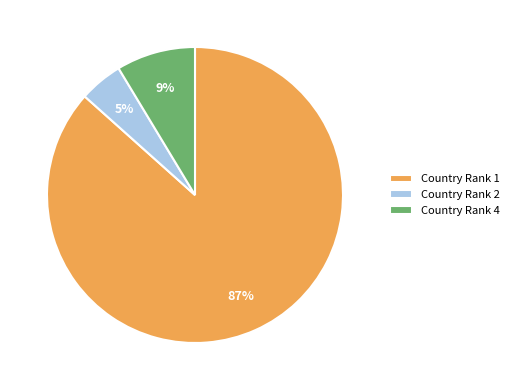

Is there any slice that represents more than half of the pie?

Yes